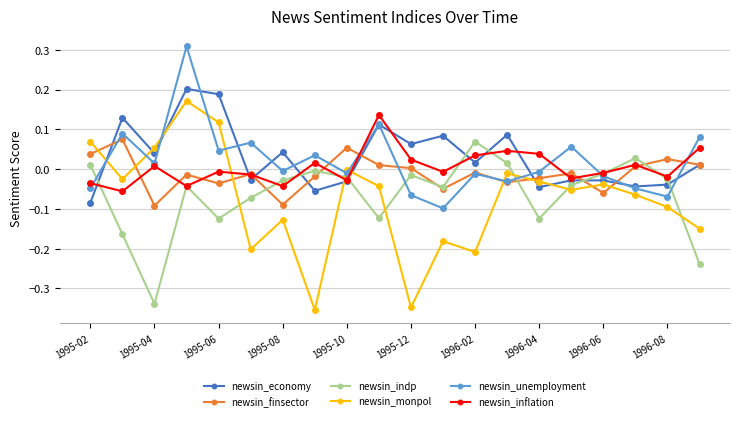

Which series ends up on top after the final intersection of newsin_monpol and newsin_indp?

newsin_monpol